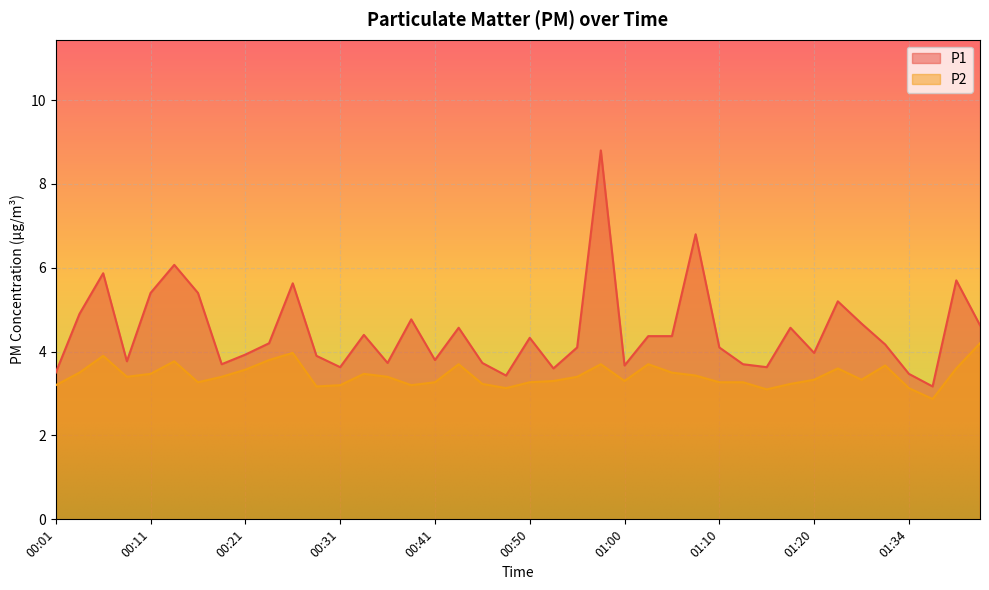

Reading right to left, transcribe all the data shown in this chart.

P1: 01:42=4.6	01:40=5.7	01:37=3.2	01:34=3.5	01:32=4.2	01:29=4.7	01:23=5.2	01:20=4.0	01:17=4.6	01:15=3.6	01:12=3.7	01:10=4.1	01:08=6.8	01:05=4.4	01:03=4.4	01:00=3.7	00:58=8.8	00:55=4.1	00:53=3.6	00:50=4.3	00:48=3.4	00:45=3.7	00:43=4.6	00:41=3.8	00:38=4.8	00:36=3.7	00:33=4.4	00:31=3.6	00:28=3.9	00:26=5.6	00:23=4.2	00:21=3.9	00:19=3.7	00:16=5.4	00:14=6.1	00:11=5.4	00:09=3.8	00:06=5.9	00:04=4.9	00:01=3.5
P2: 01:42=4.2	01:40=3.6	01:37=2.9	01:34=3.1	01:32=3.7	01:29=3.3	01:23=3.6	01:20=3.3	01:17=3.2	01:15=3.1	01:12=3.3	01:10=3.3	01:08=3.4	01:05=3.5	01:03=3.7	01:00=3.3	00:58=3.7	00:55=3.4	00:53=3.3	00:50=3.3	00:48=3.1	00:45=3.2	00:43=3.7	00:41=3.3	00:38=3.2	00:36=3.4	00:33=3.5	00:31=3.2	00:28=3.2	00:26=4.0	00:23=3.8	00:21=3.6	00:19=3.4	00:16=3.3	00:14=3.8	00:11=3.5	00:09=3.4	00:06=3.9	00:04=3.5	00:01=3.2